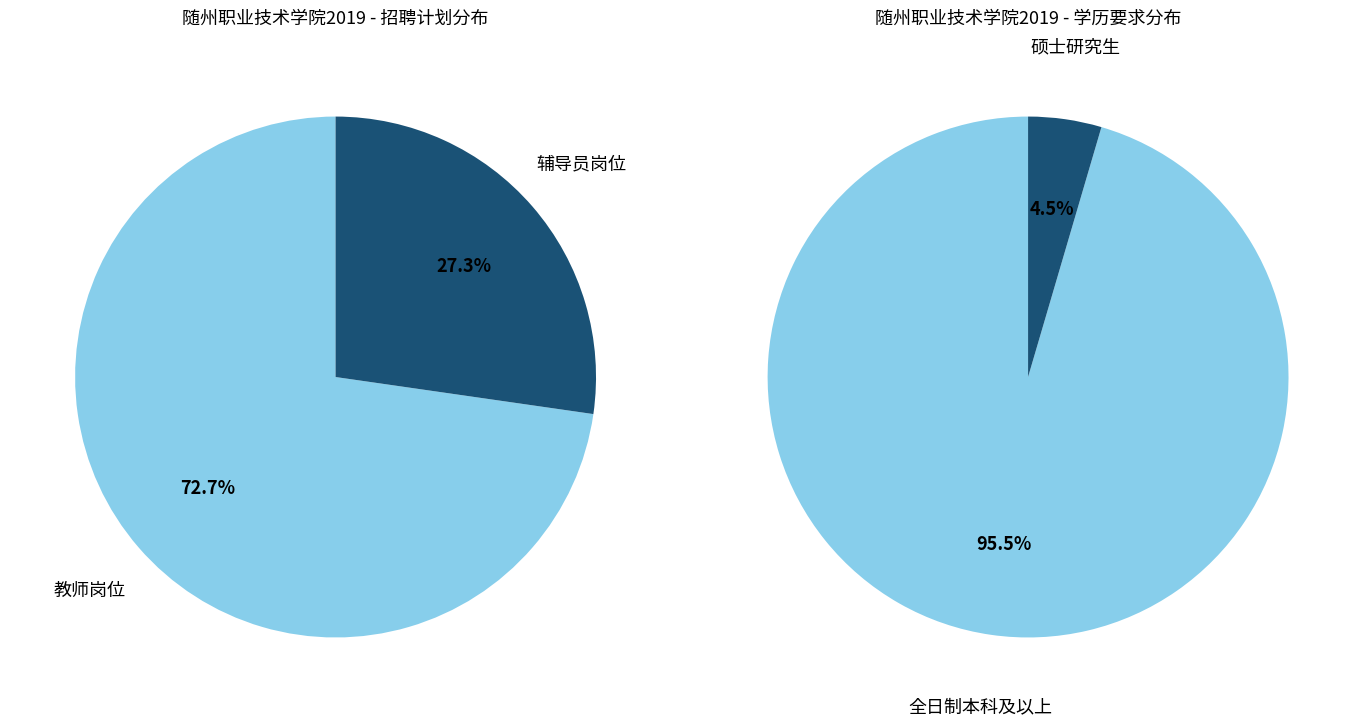

The 辅导员 slice represents 15% of the pie. True or false?

False